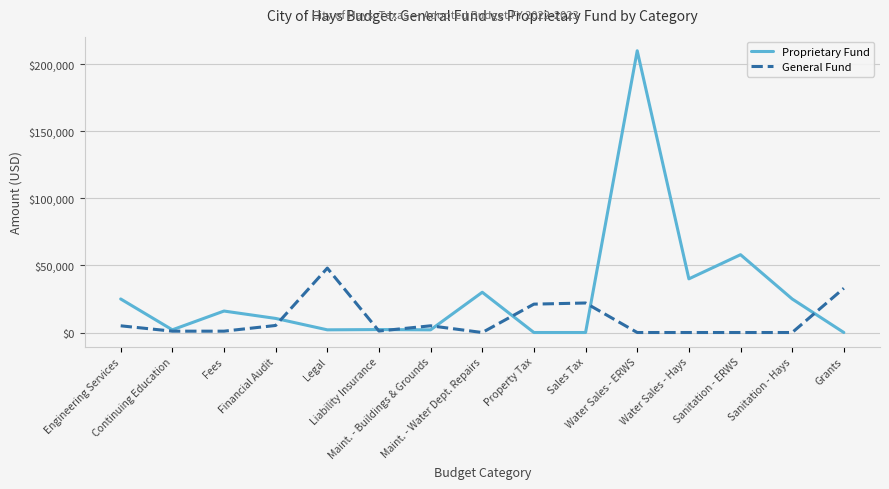

After their last crossing, which series has the higher values: Proprietary Fund or General Fund?

General Fund